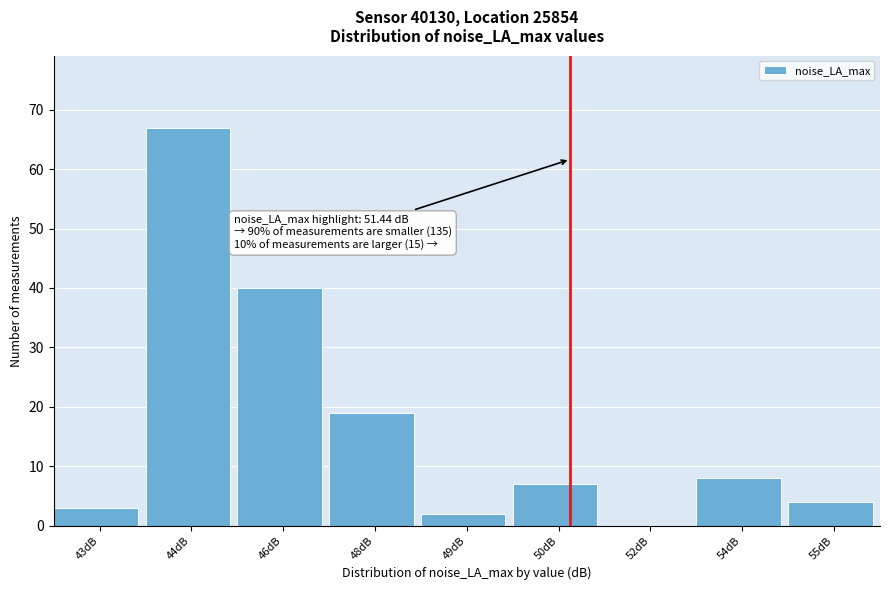

Reading left to right, extract all data points from this chart.

43dB=3	44dB=67	46dB=40	48dB=19	49dB=2	50dB=7	52dB=0	54dB=8	55dB=4